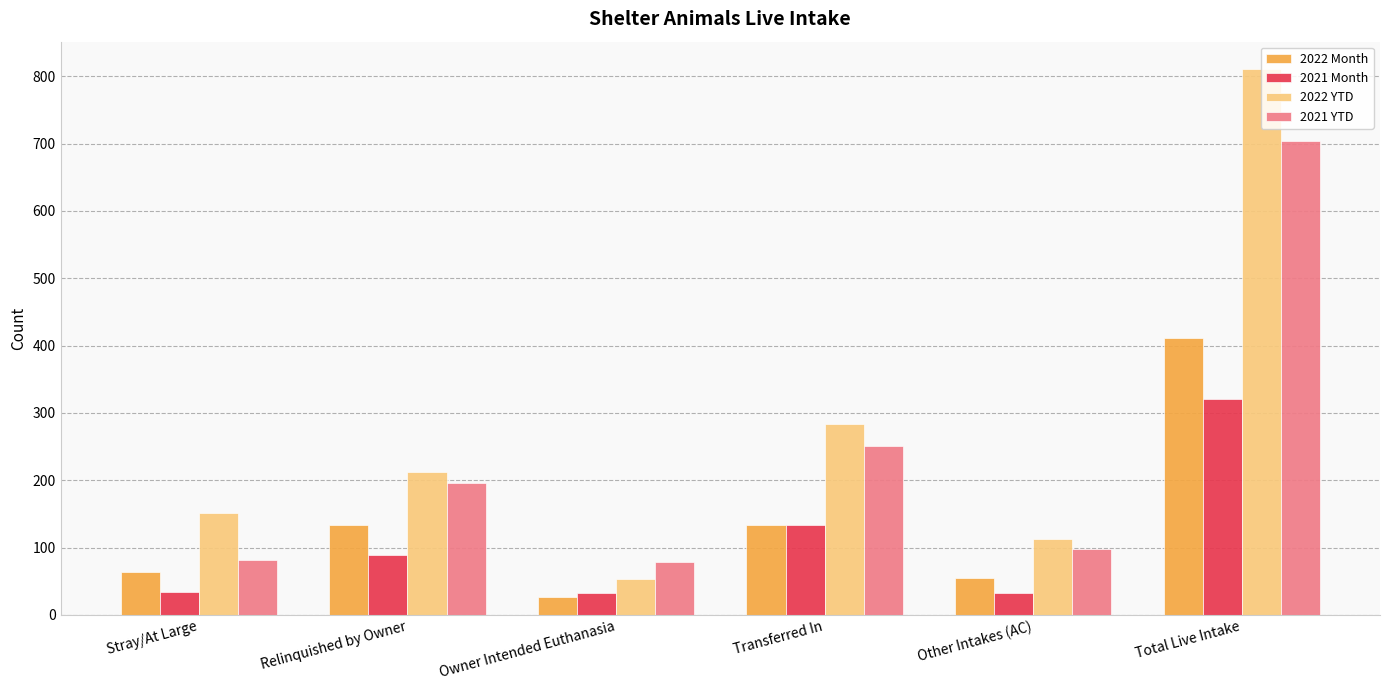

What is the smallest value displayed?

26